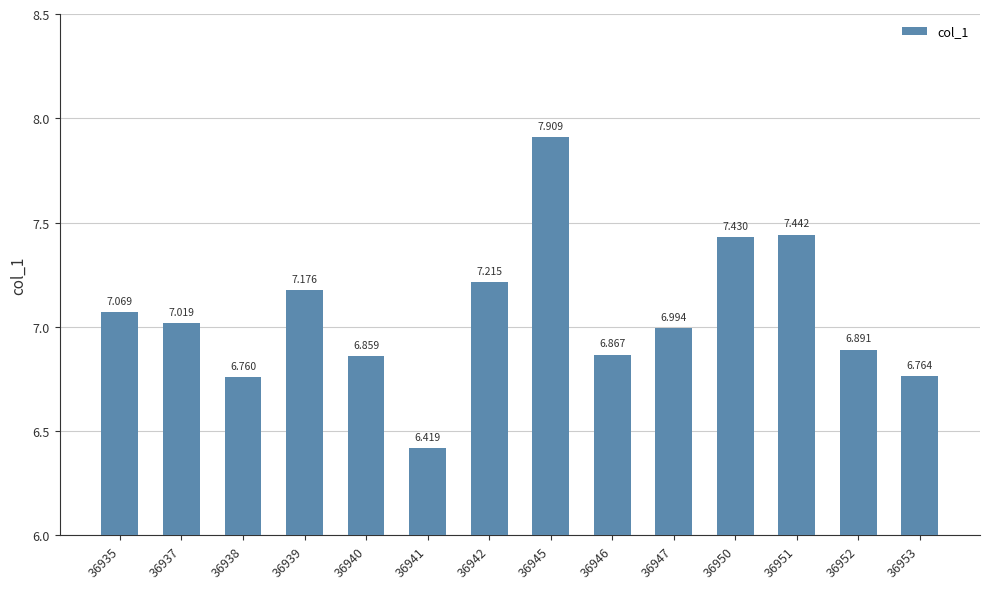

Does the chart contain any negative values?

No